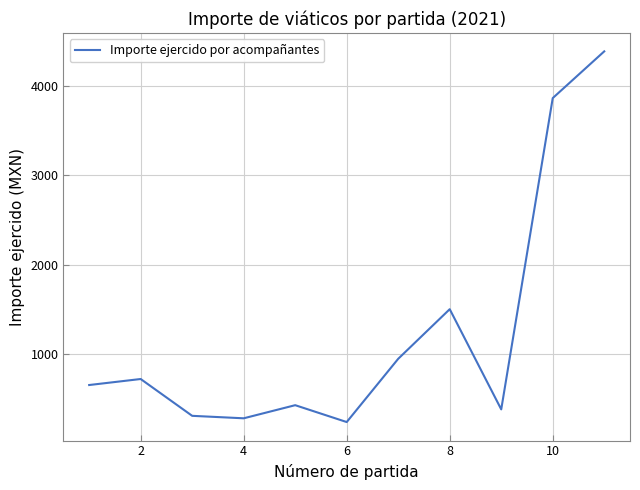

What is the smallest value displayed?

235.0